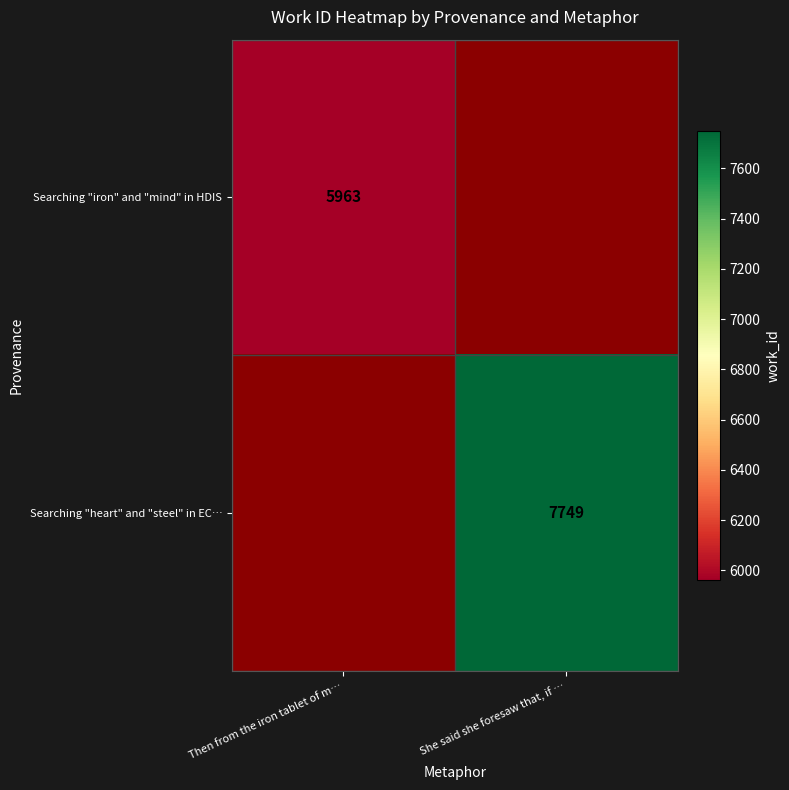

True or false: Searching "heart" and "steel" in EC… has a value of 1660 at She said she foresaw that, if ….

False